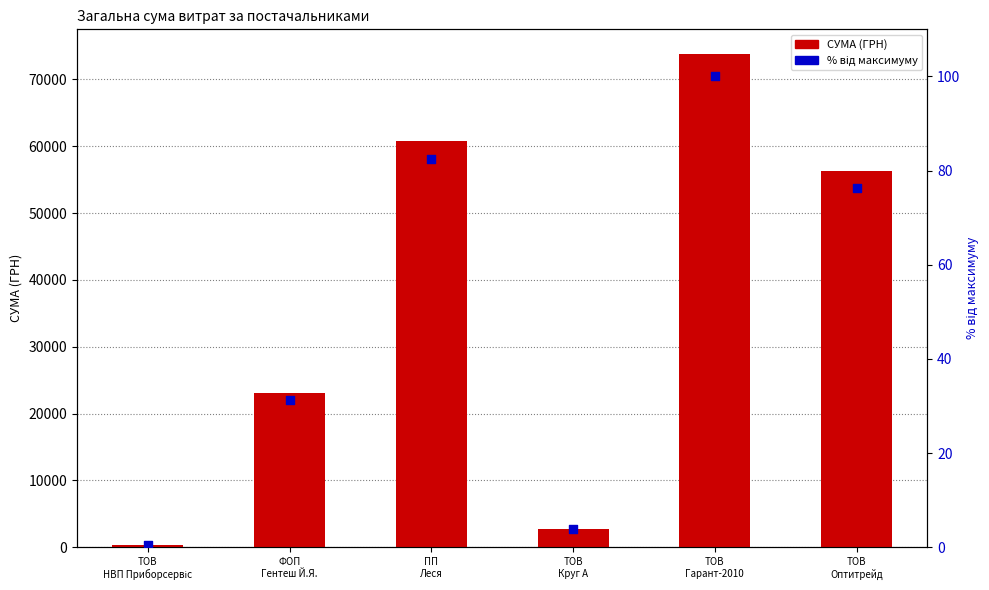

Is the value of СУМА (ГРН) at ФОП
Гентеш Й.Я. greater than the value of % від макс. at ТОВ
Гарант-2010?

Yes